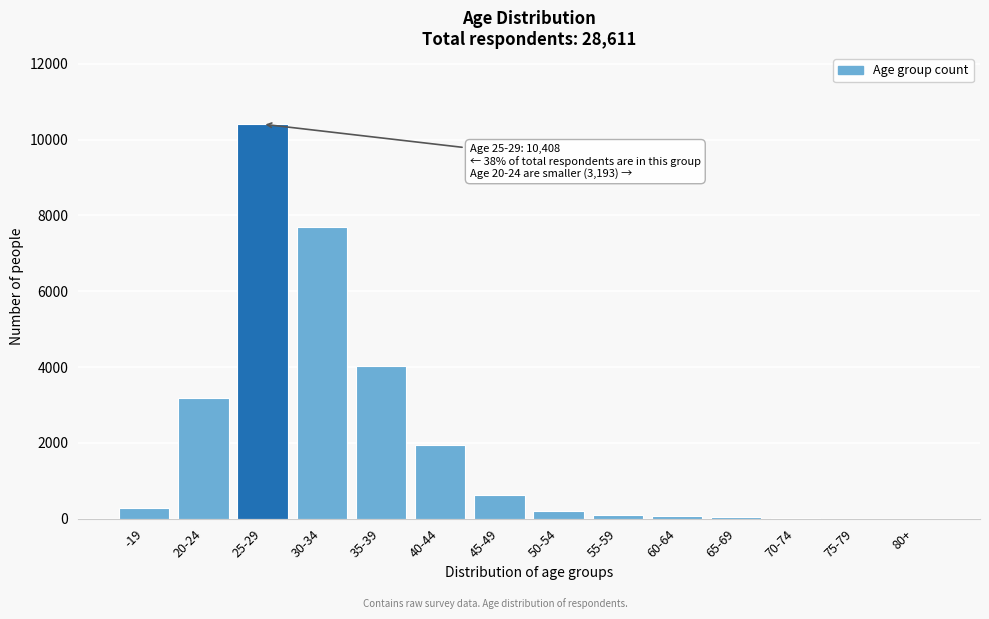

What is the greatest value displayed?

10408